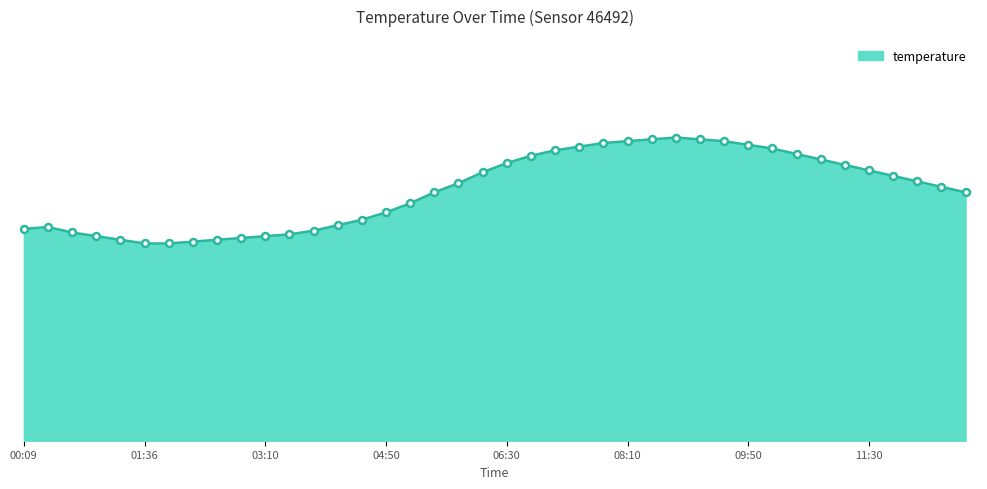

List the labels in order of value, smallest first.

01:36, 01:53, 02:09, 01:19, 02:30, 02:50, 01:01, 03:10, 03:30, 00:43, 03:50, 00:09, 00:25, 04:10, 04:30, 04:50, 05:10, 05:30, 12:50, 12:30, 05:50, 12:10, 11:50, 06:10, 11:30, 11:10, 06:30, 10:50, 06:50, 10:30, 07:10, 10:10, 07:30, 09:50, 07:50, 08:10, 09:30, 08:30, 09:10, 08:50